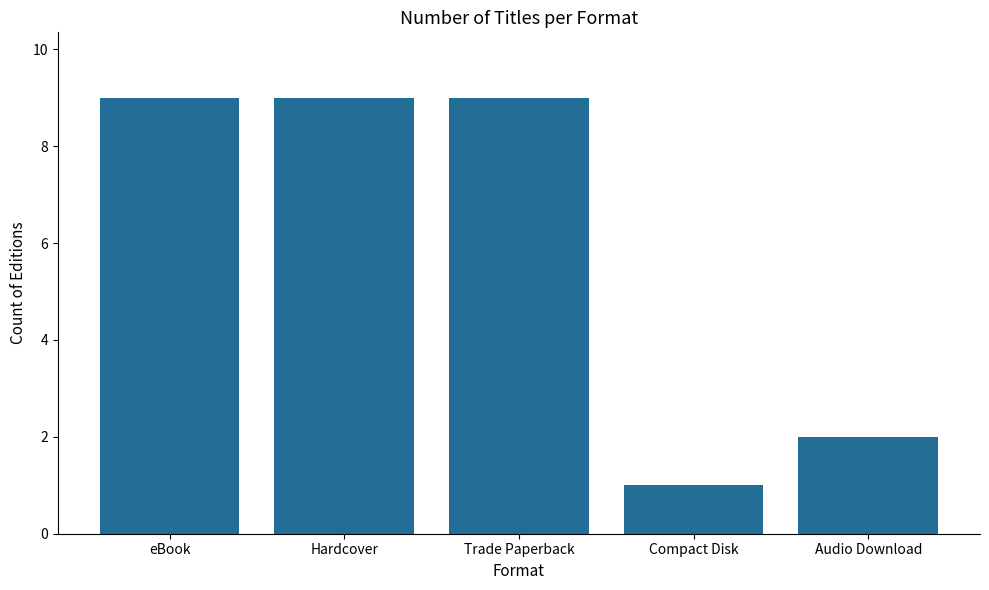

What is the greatest value displayed?

9